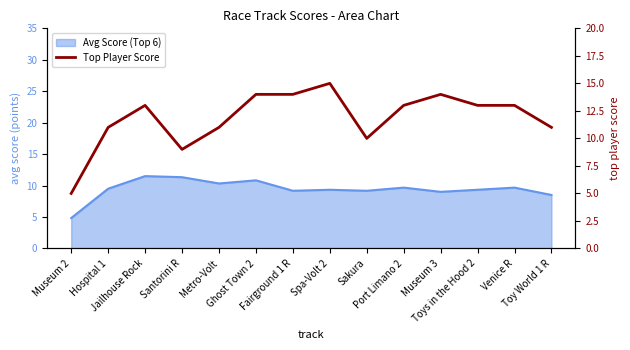

True or false: there are more than 1 points higher than both neighbors.

True